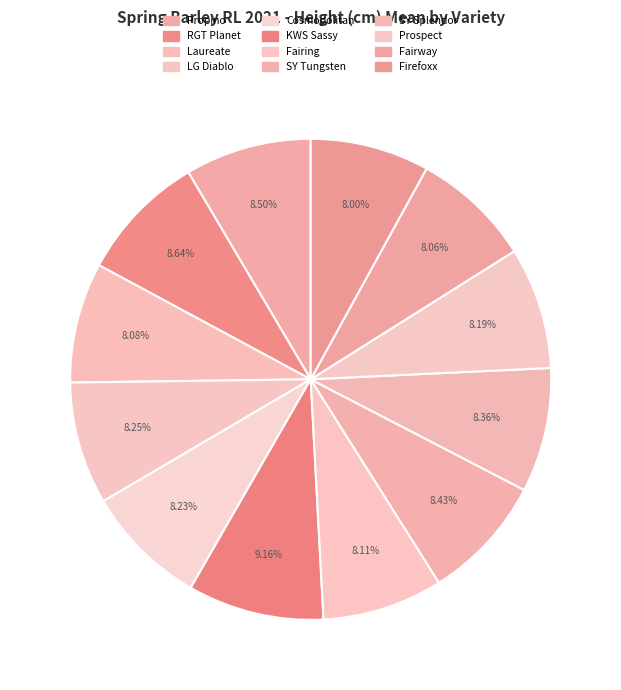

How many slices are in this pie chart?

12